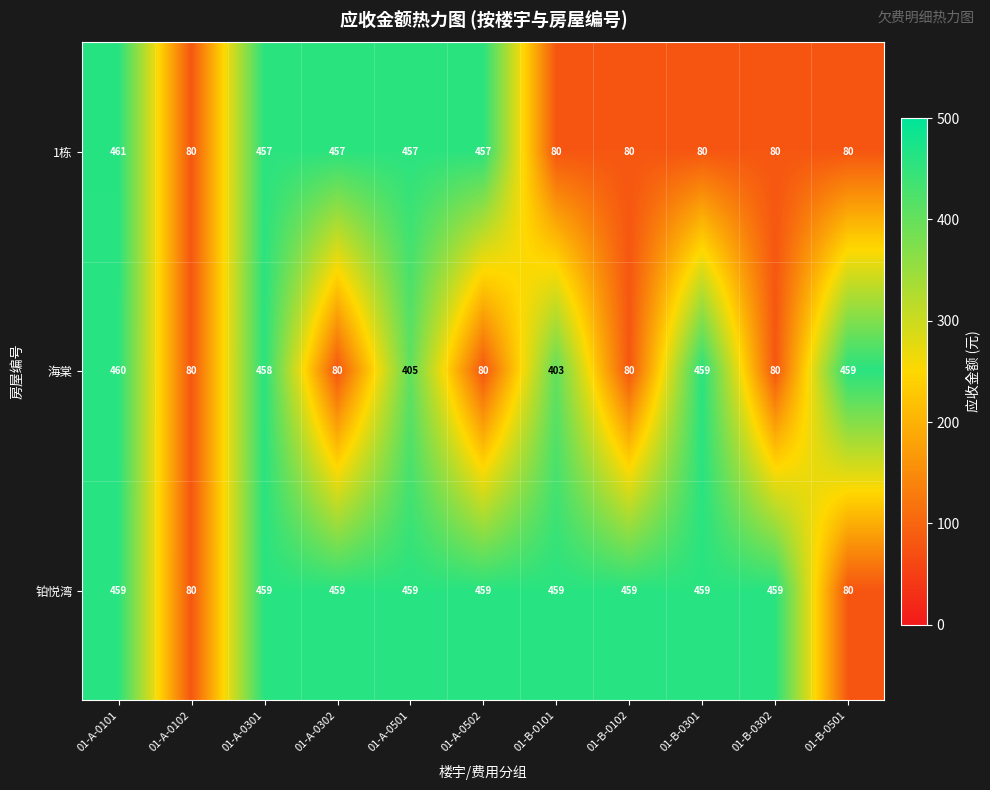

Which series has the largest range (max minus min)?

1栋